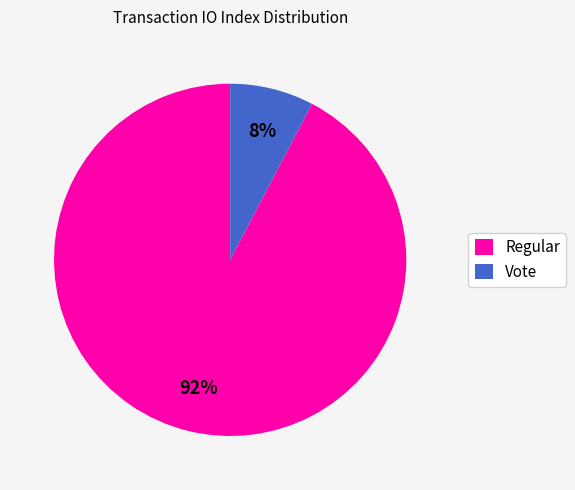

Count the number of slices in the pie.

2